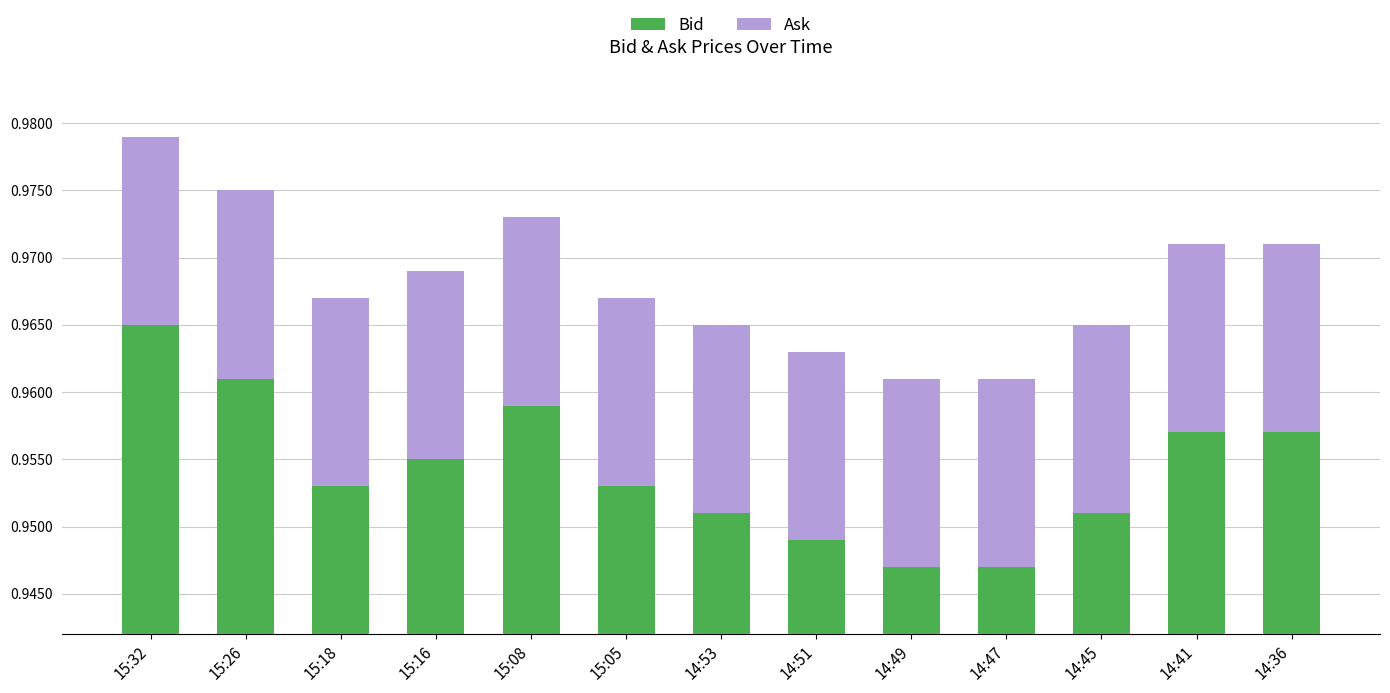

The Ask series shows 0.0 at 14:49. True or false?

True